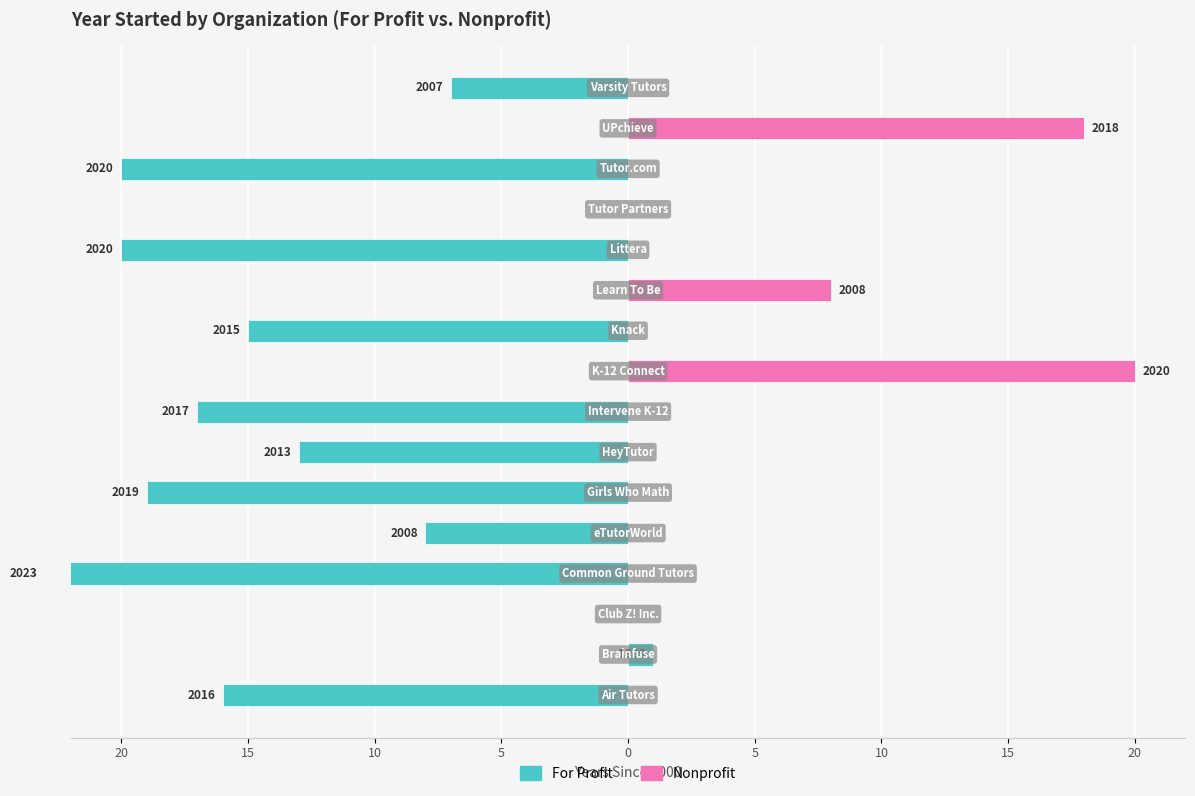

At how many categories does at least one series exceed 0?

4